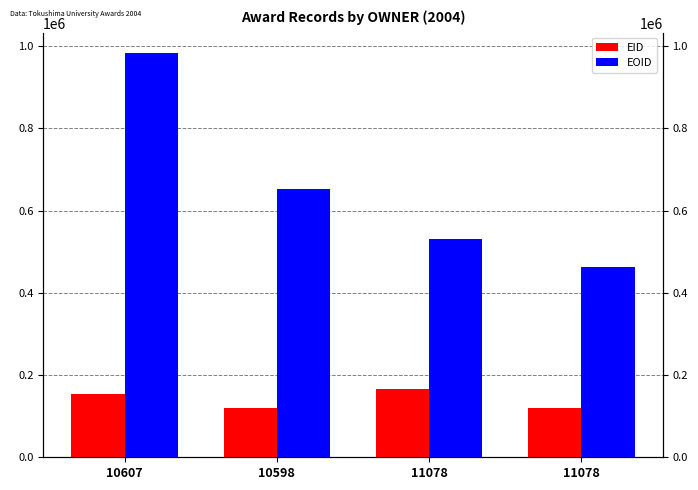

What is the value of the EOID bar at the 1st from the left?

983244